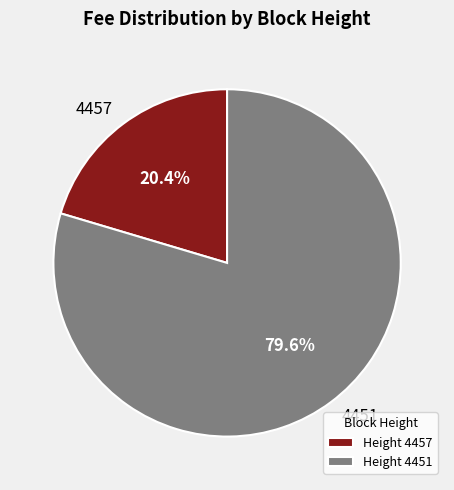

What percentage is the 4451 slice, to the nearest percent?

80%